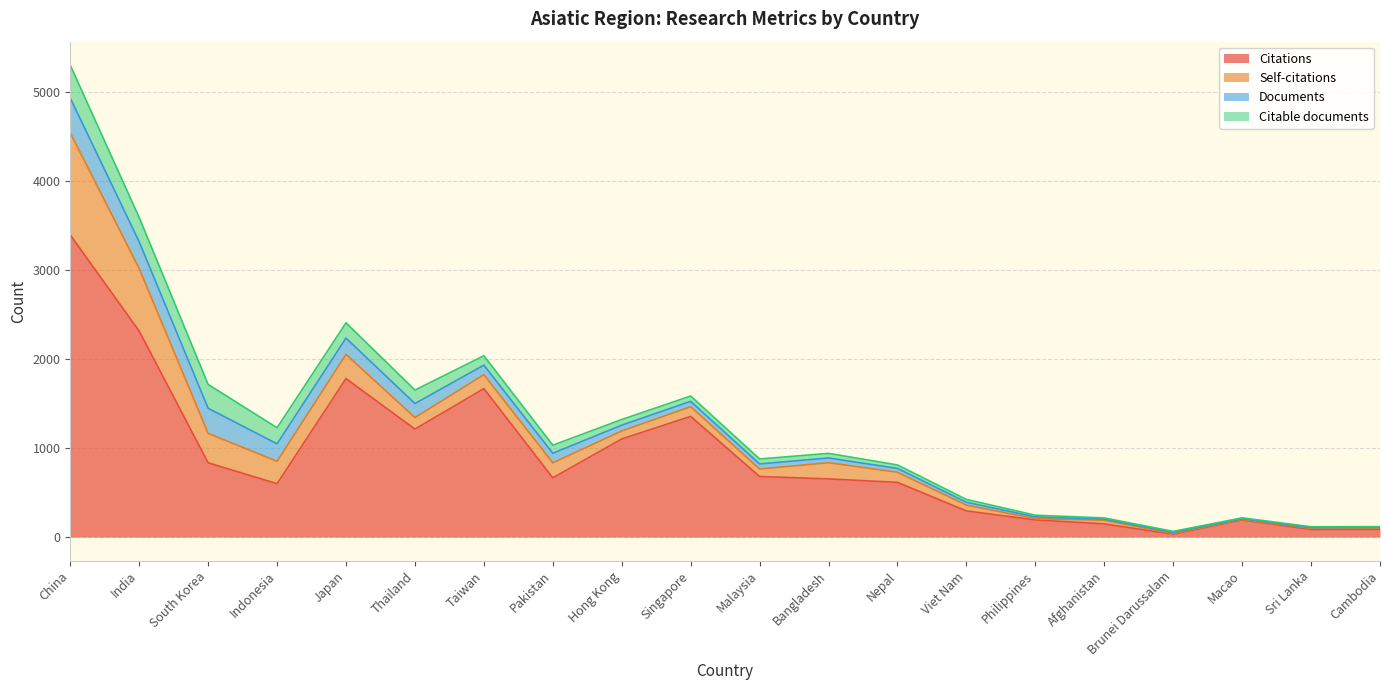

What is the sum of the Citable documents values at Philippines and Pakistan?

110